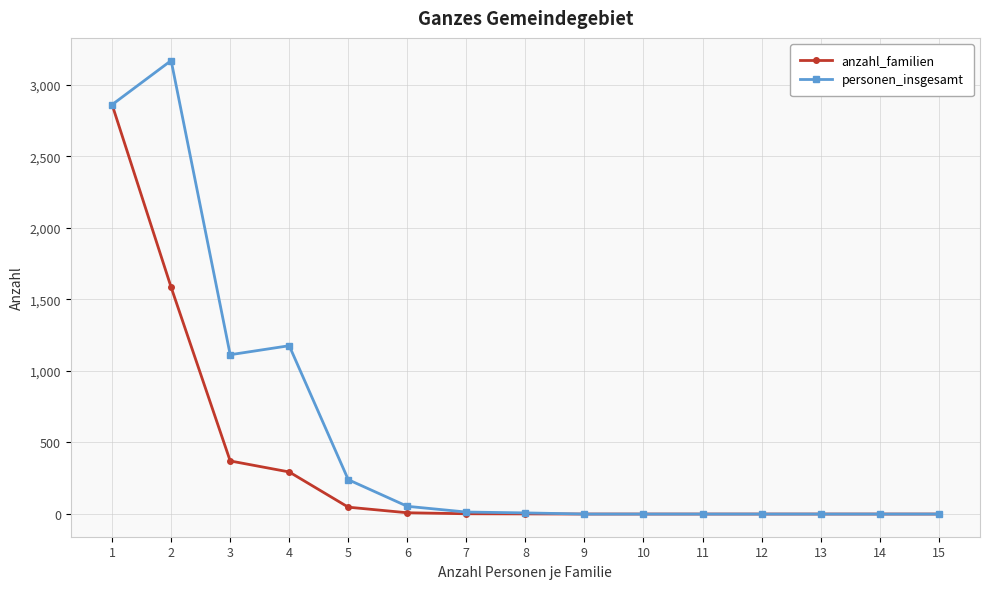

The value of anzahl_familien at 8 is 1. True or false?

True